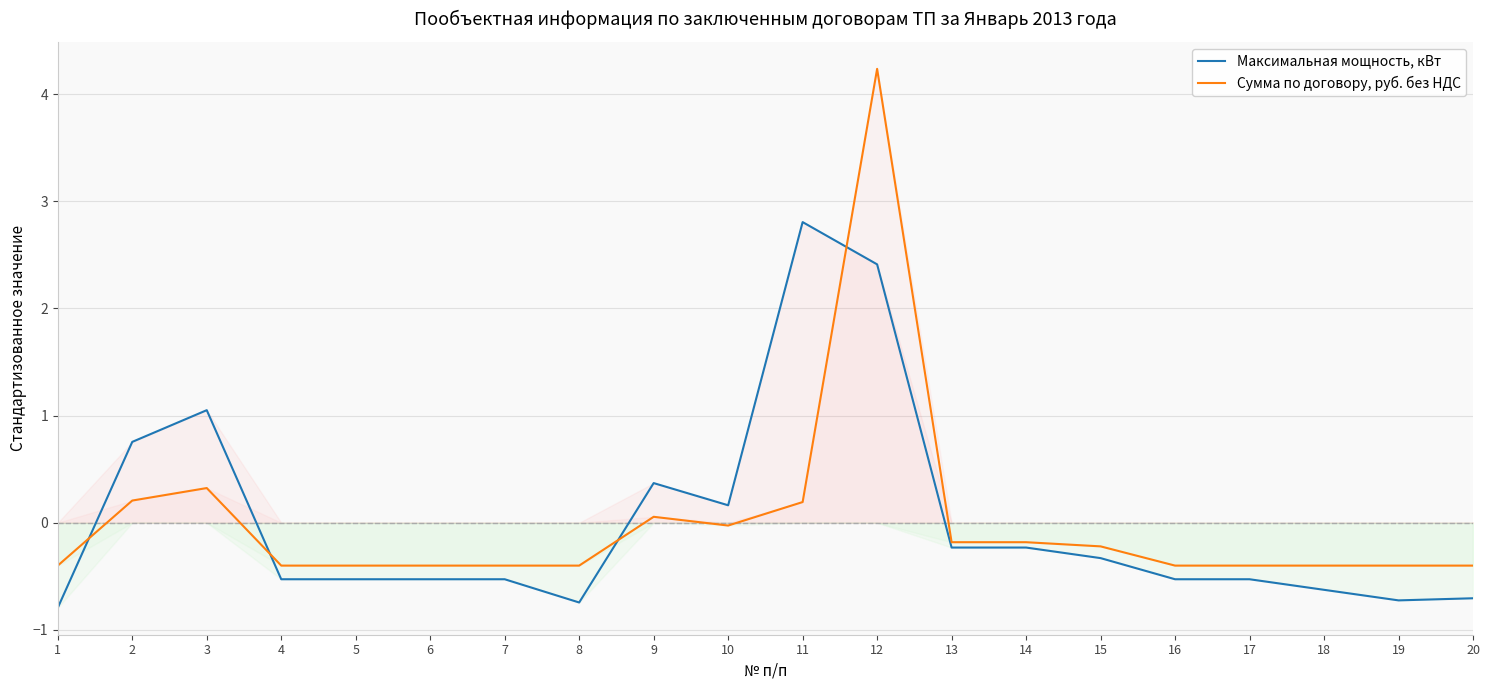

Does the chart display data point markers on the line(s)?

No